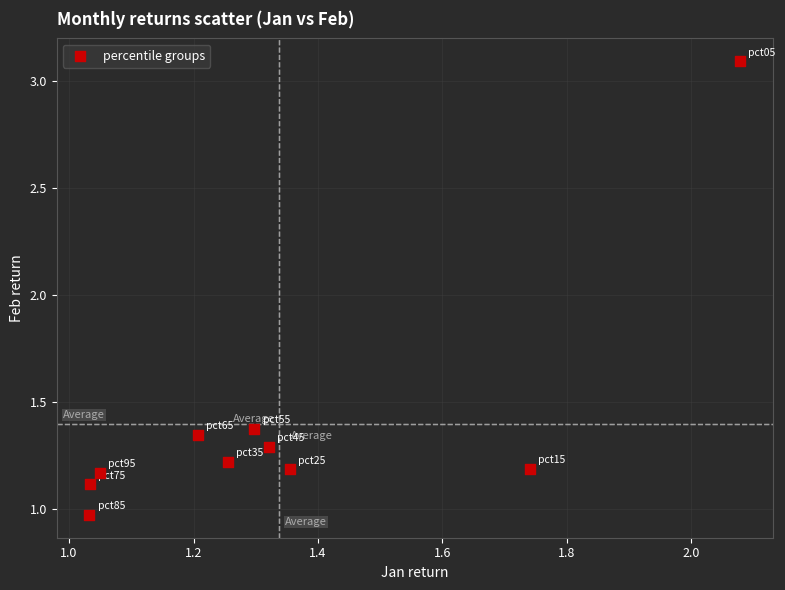

What is the range of Y values (max minus min)?

2.1